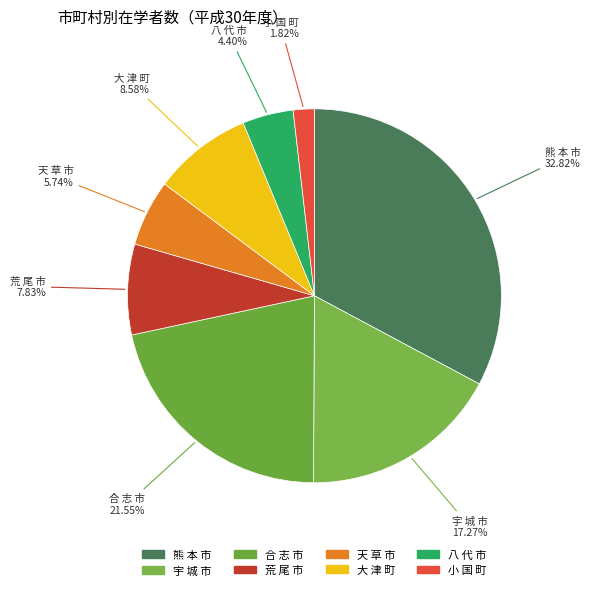

What is the smallest slice in the pie chart?

小 国 町